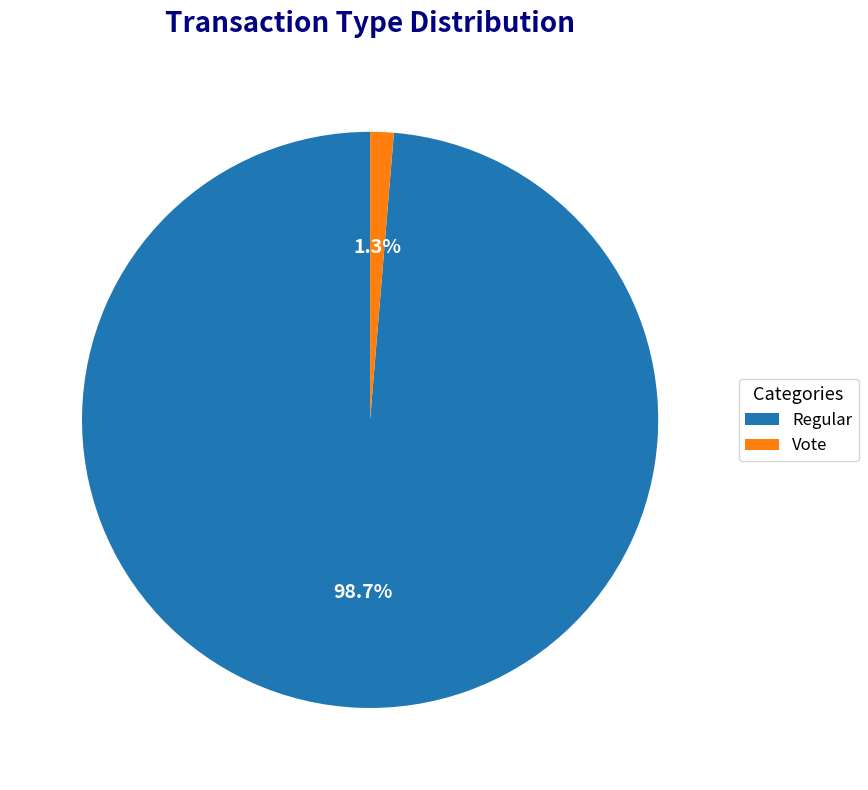

Is the sum of Regular and Vote greater than half?

Yes